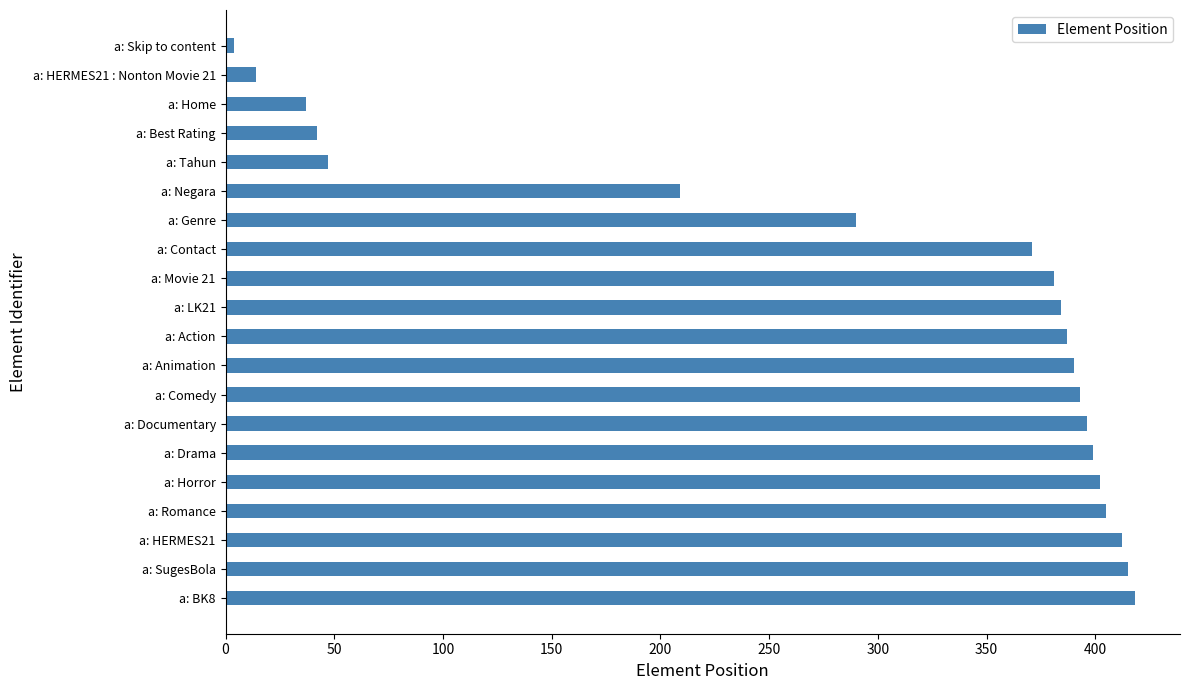

Which has a higher value, a: Documentary or a: Contact?

a: Documentary